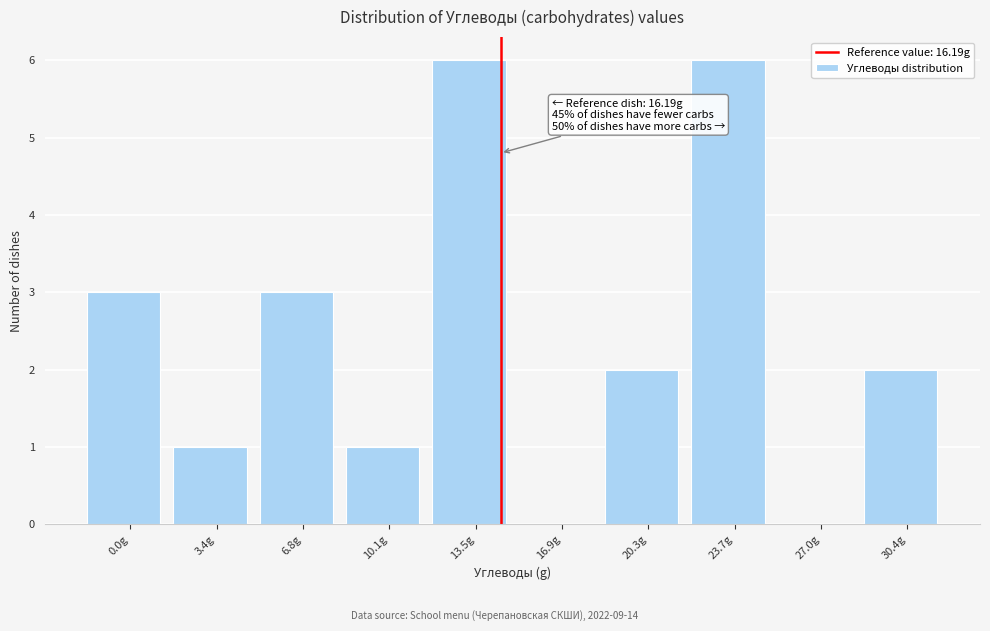

Reading left to right, what are all the values shown in this chart?

0.0g=3	3.4g=1	6.8g=3	10.1g=1	13.5g=6	16.9g=0	20.3g=2	23.7g=6	27.0g=0	30.4g=2